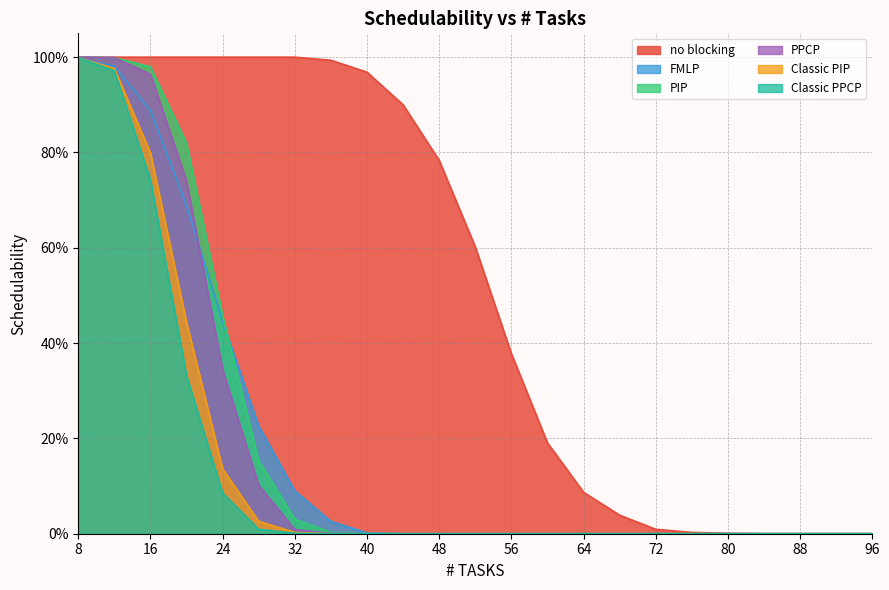

Which series has the largest range (max minus min)?

no blocking